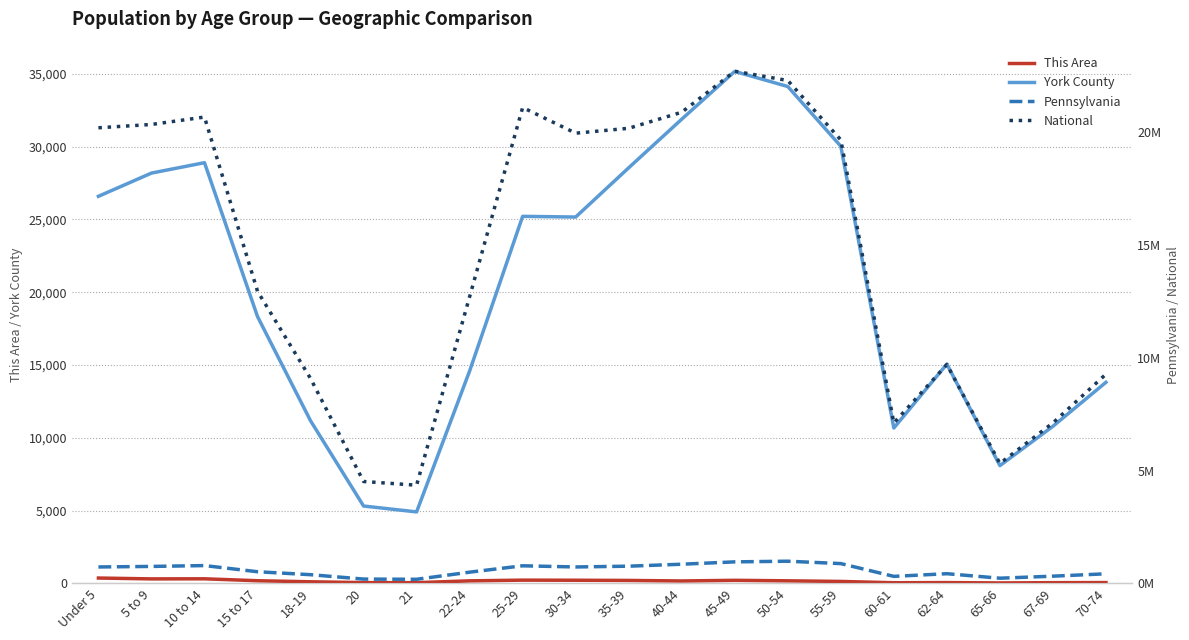

How many interior local peaks does the Pennsylvania series have?

4